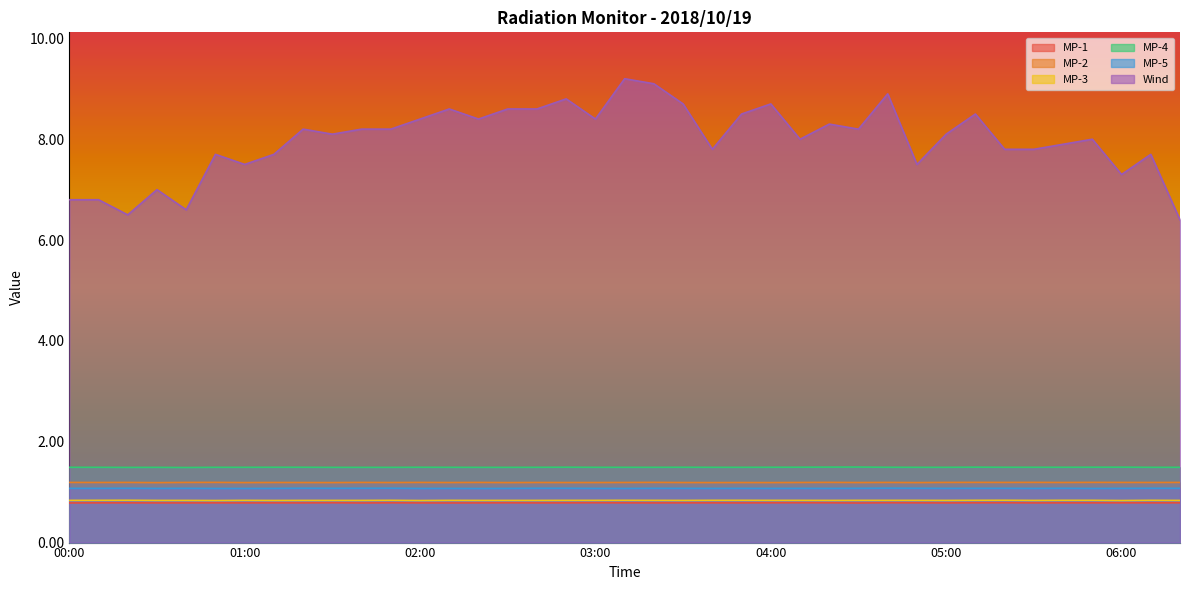

True or false: MP-4 and MP-2 cross at least once.

False